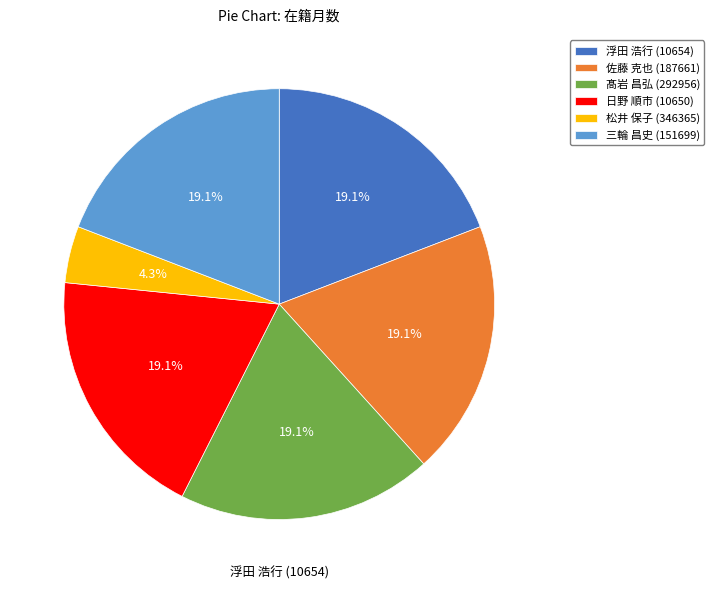

What percentage is the 佐藤 克也 (187661) slice, to the nearest percent?

19%